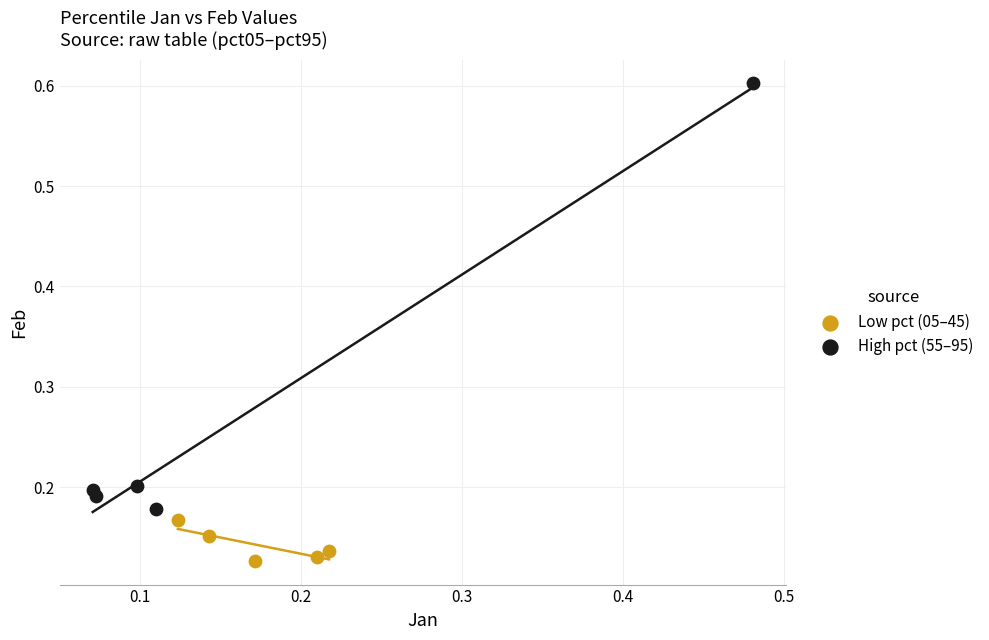

What are all the series names shown in the legend?

Low pct (05–45), High pct (55–95)